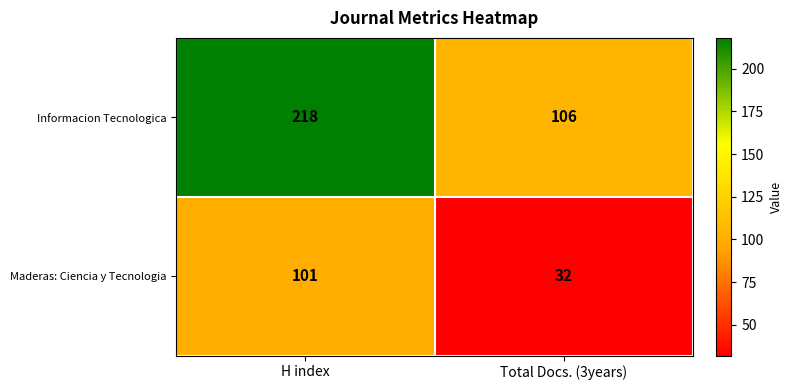

What value does the Informacion Tecnologica series have at Total Docs. (3years)?

106